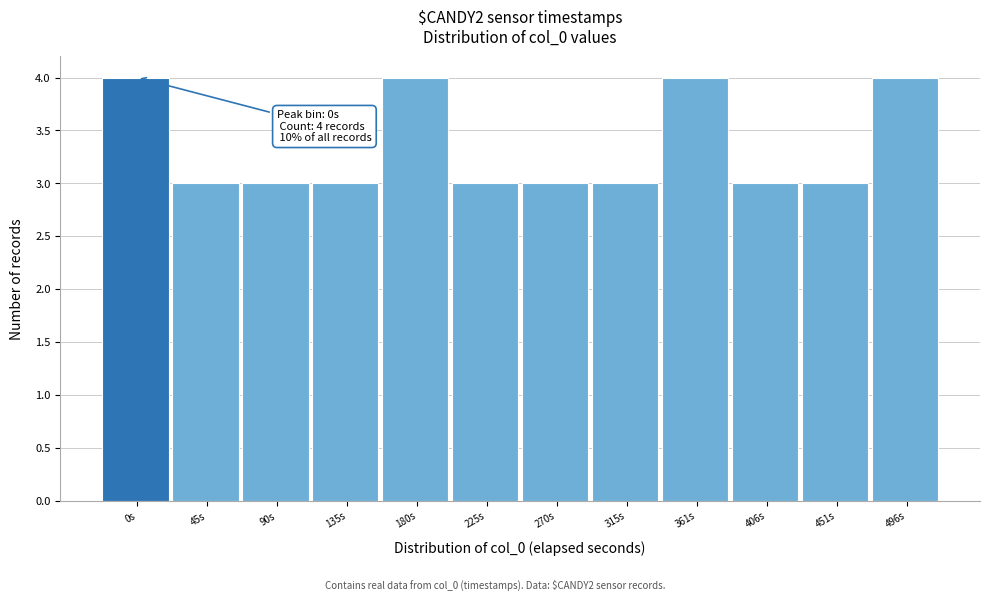

Reading left to right, what are all the values shown in this chart?

0s=4	45s=3	90s=3	135s=3	180s=4	225s=3	270s=3	315s=3	361s=4	406s=3	451s=3	496s=4